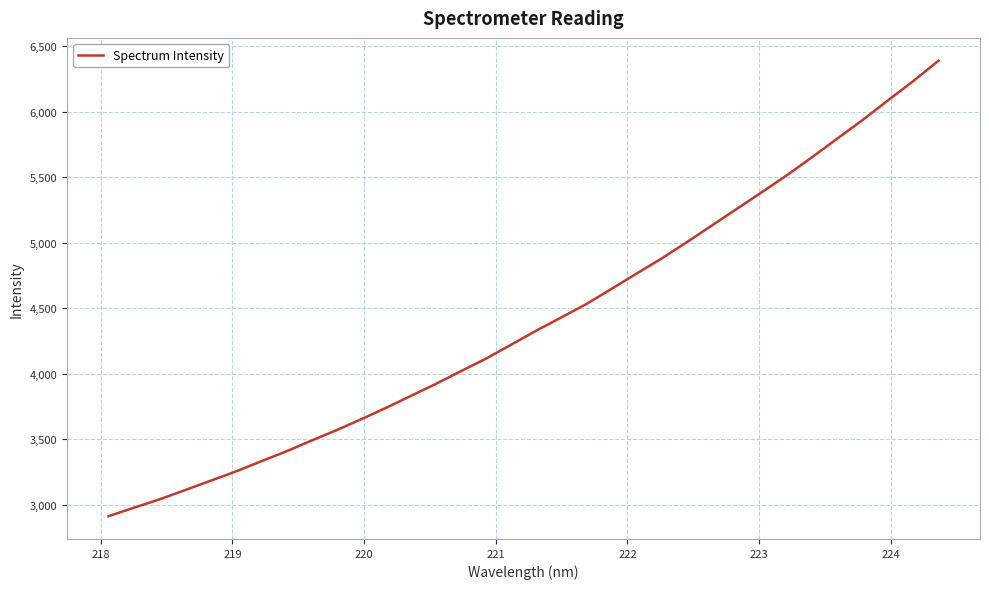

What is the smallest value displayed?

2912.2